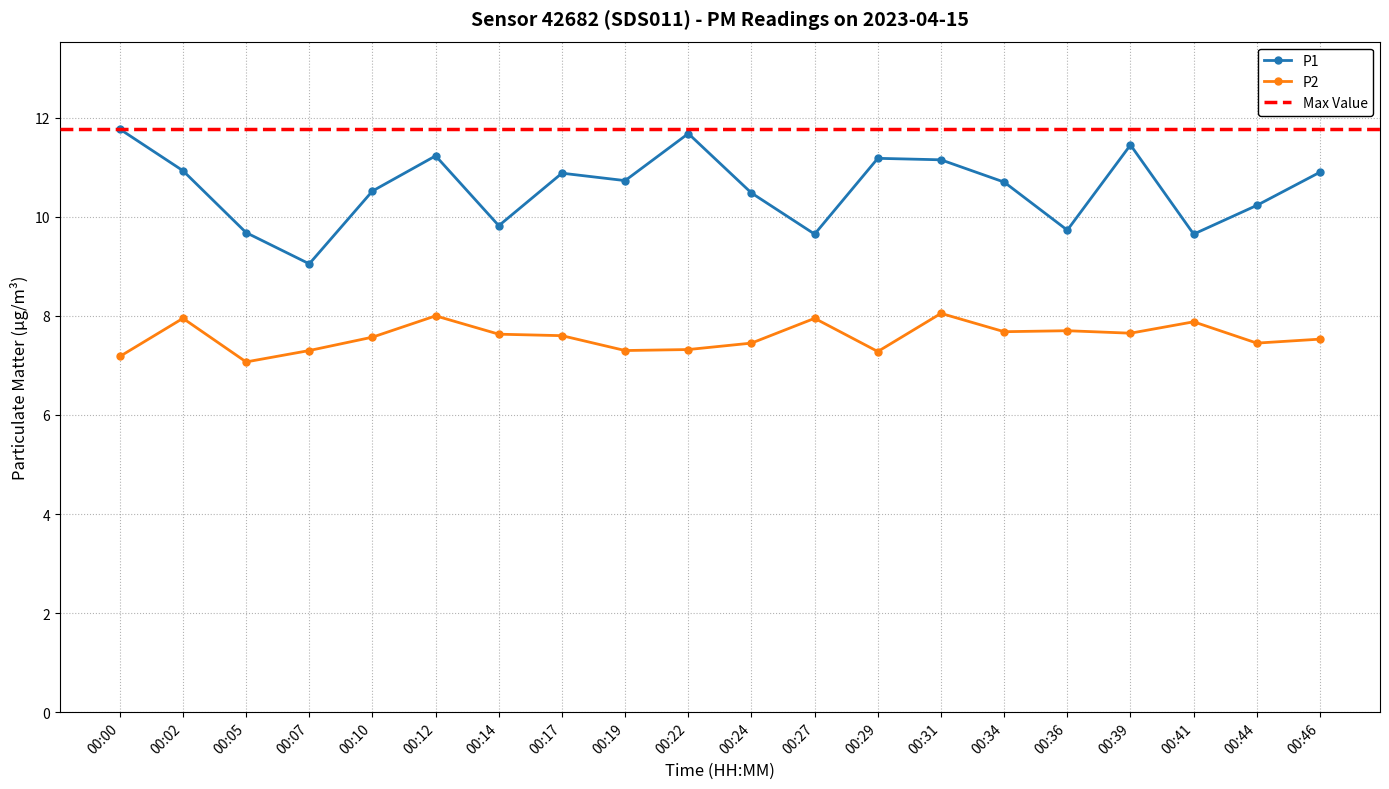

Is the value of P2 at 00:19 greater than the value of P1 at 00:05?

No